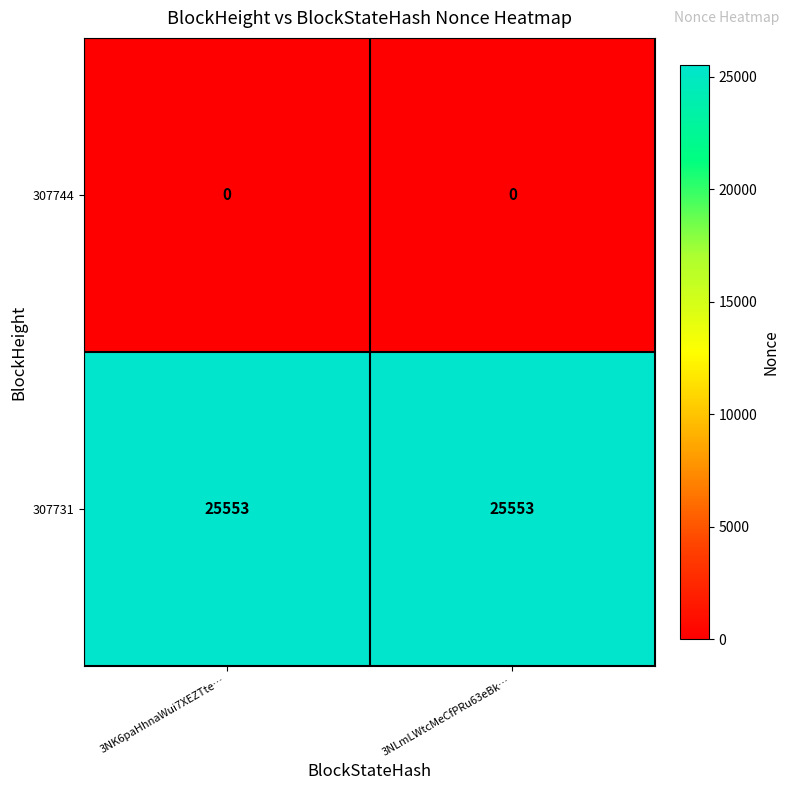

The value of 307731 at 3NLmLWtcMeCfPRu63eBk… is 35248. True or false?

False